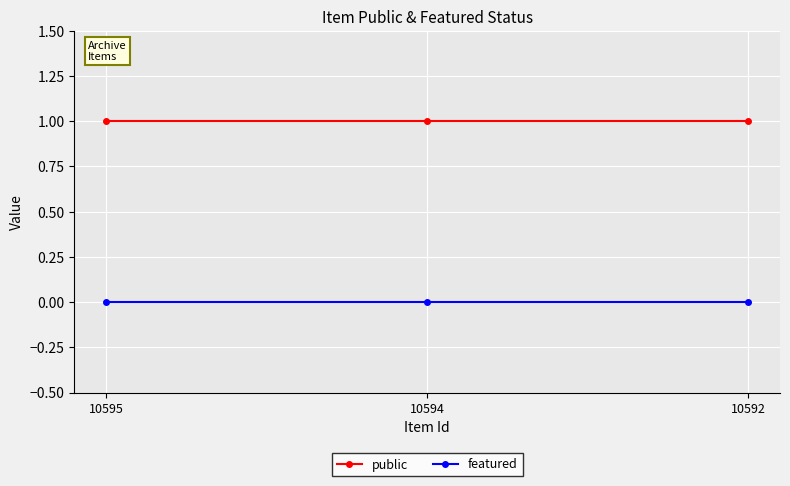

Rank the series by their average value, from lowest to highest.

featured, public